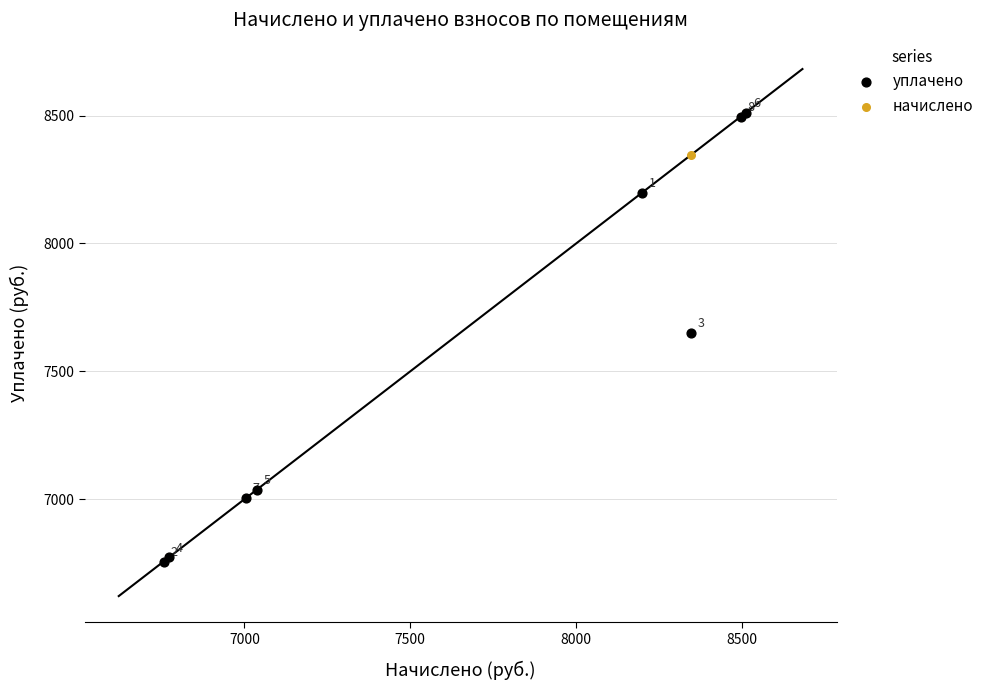

Across all series, what Y value is closest to 7634?

7650.7